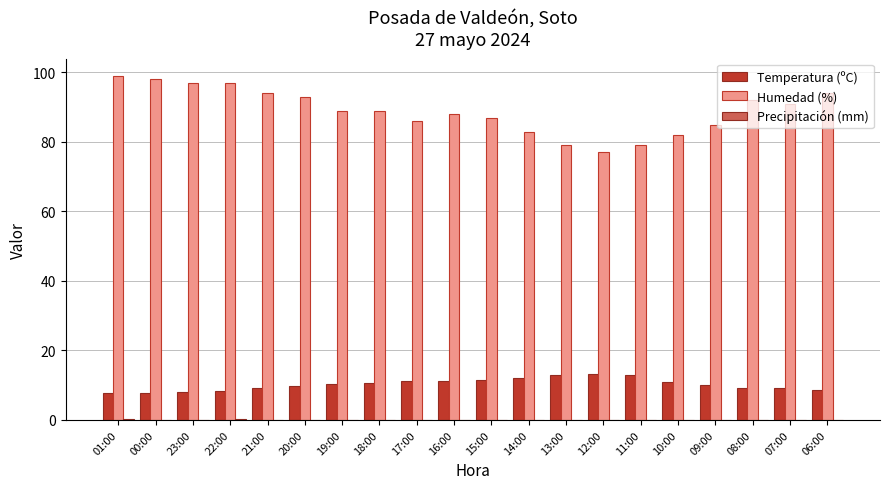

The Humedad (%) series shows 94.0 at 06:00. True or false?

True